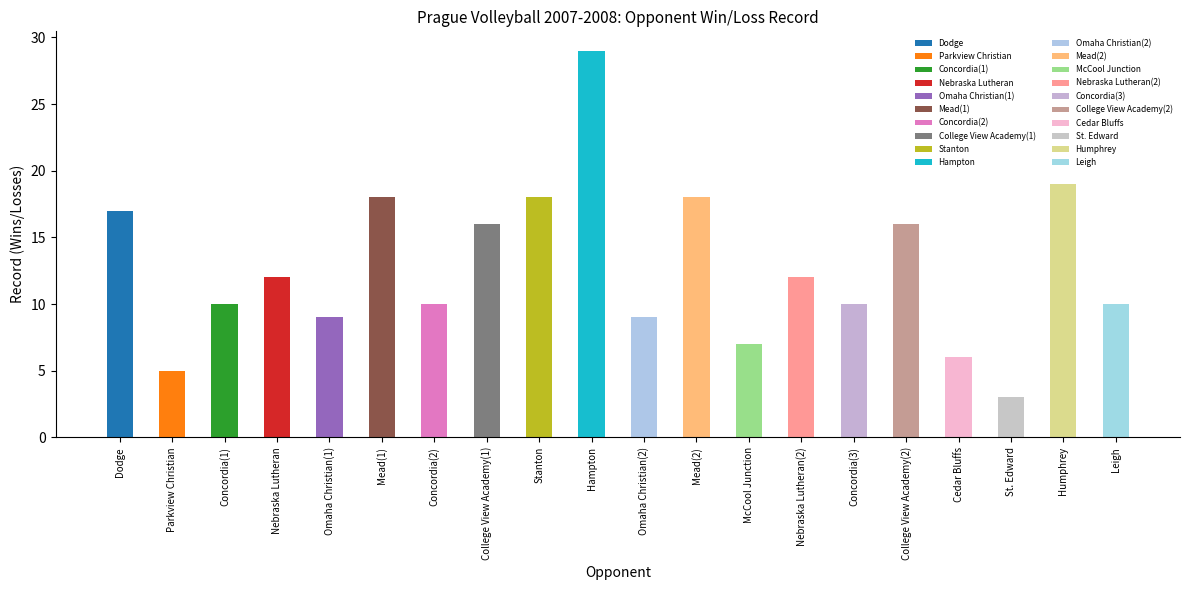

Does the chart contain any negative values?

No